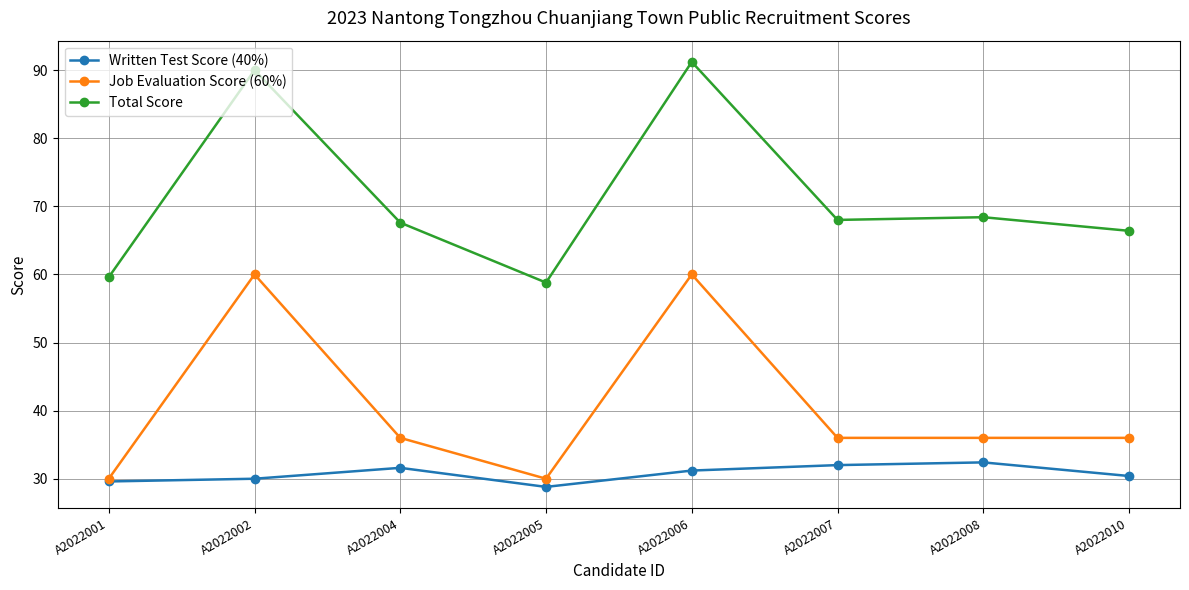

How many categories are shown in the chart?

8